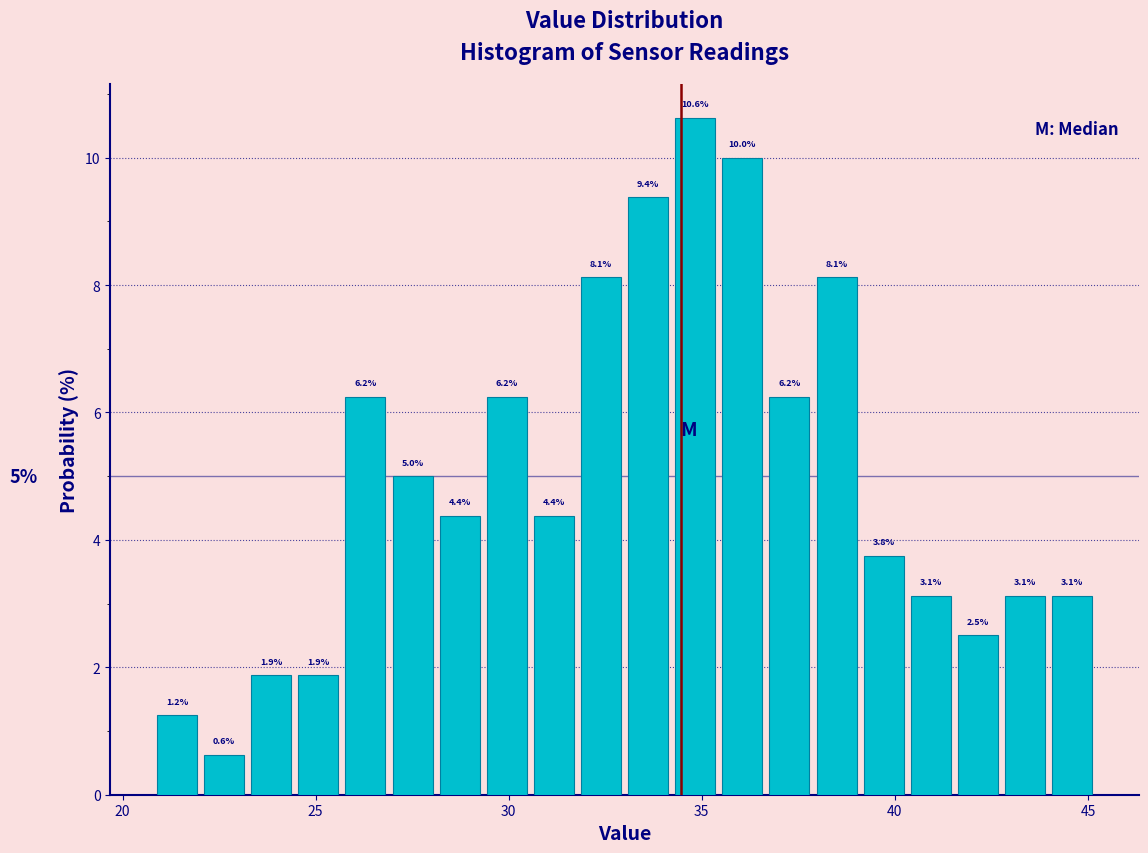

Around what value on the x-axis is the tallest bar? Give the approximate position of its centre, as read against the axis.

35.0